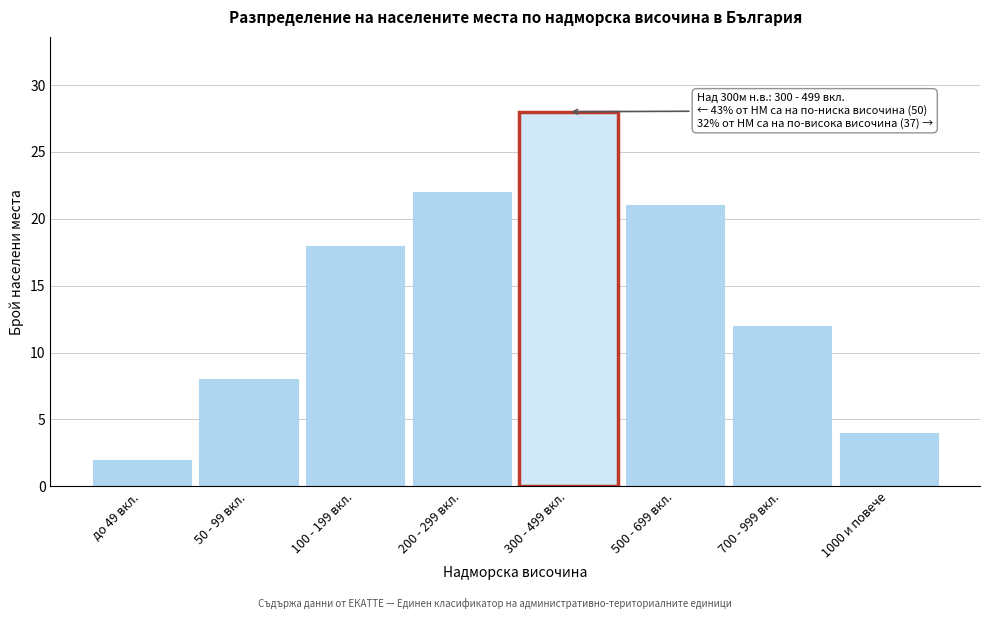

Reading right to left, transcribe all the data shown in this chart.

1000 и повече=4	700 - 999 вкл.=12	500 - 699 вкл.=21	300 - 499 вкл.=28	200 - 299 вкл.=22	100 - 199 вкл.=18	50 - 99 вкл.=8	до 49 вкл.=2